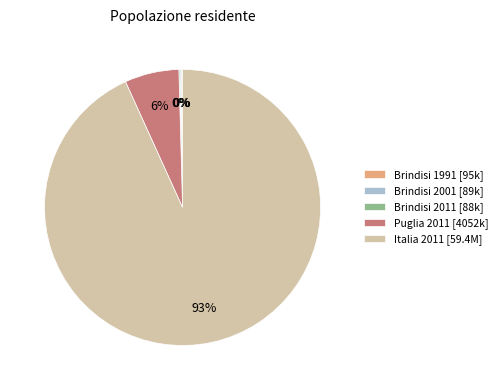

To the nearest percent, what percentage of the pie is Puglia 2011?

6%